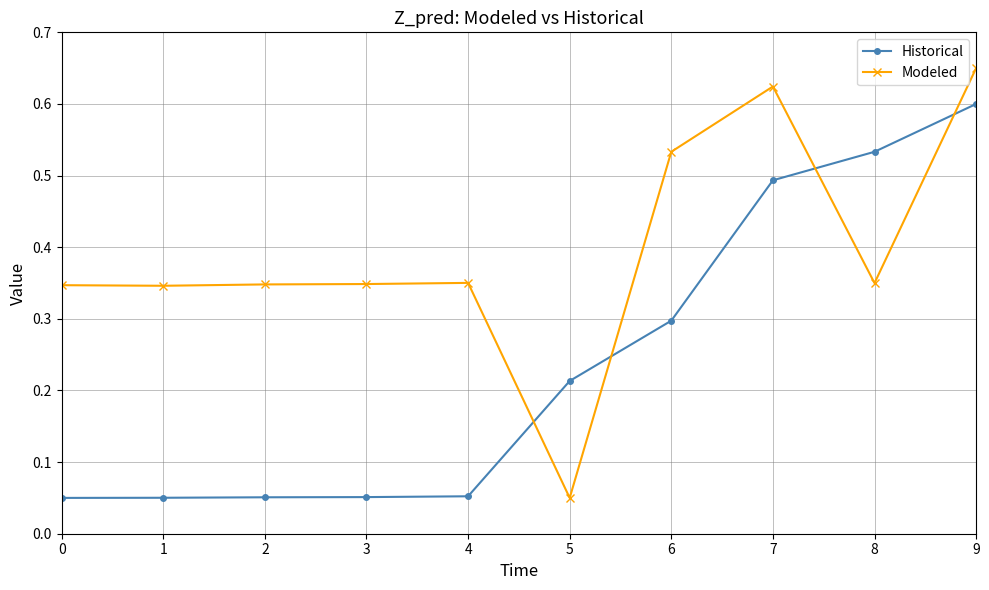

Which series ends up on top after the final intersection of Historical and Modeled?

Modeled